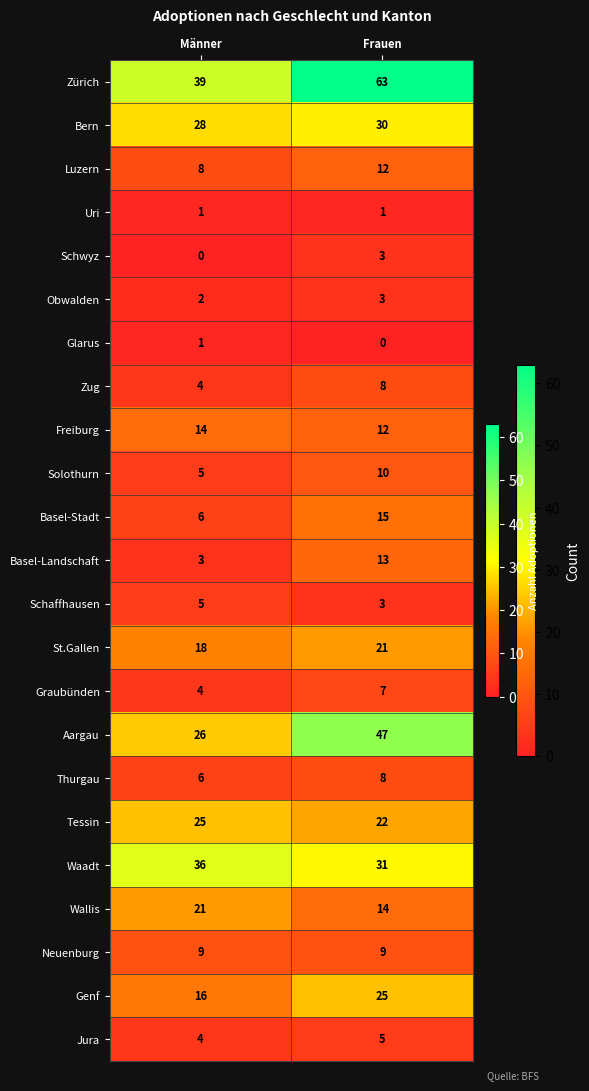

Where is Wallis nearest to the value 17?

Frauen